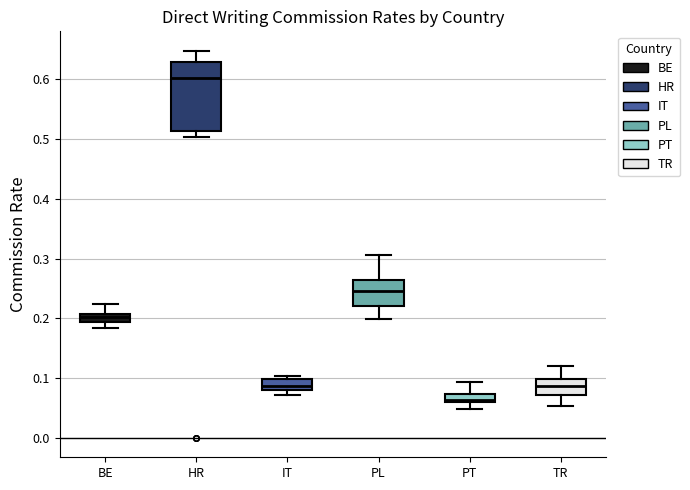

Where is the lower edge of the box for IT on the y-axis? The values are not printed on the chart, so give them approximately, as read against the axis.

0.08